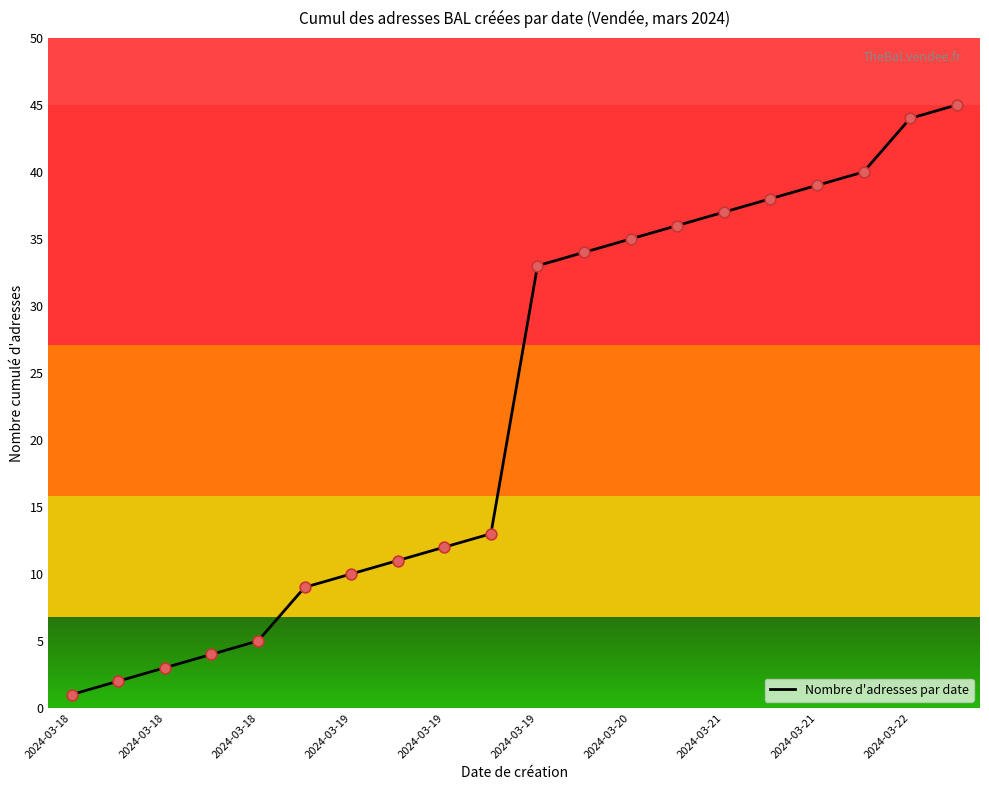

What is the difference between the maximum and minimum values?

44